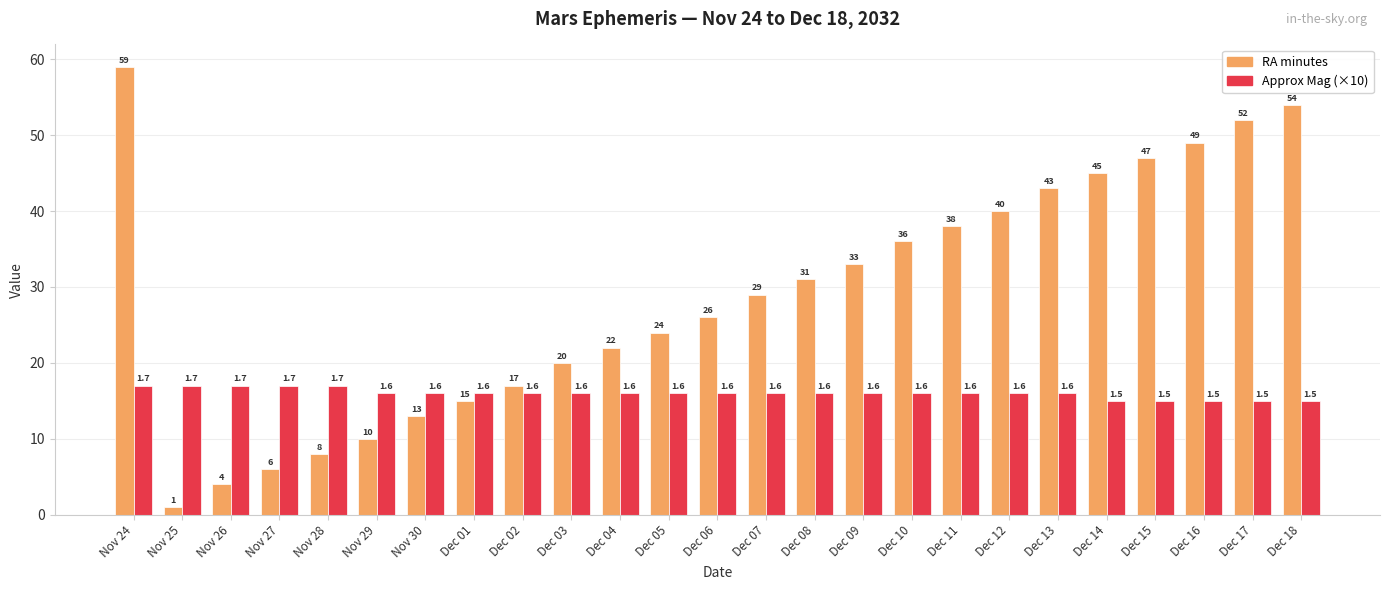

Reading left to right, transcribe all the data shown in this chart.

RA minutes: Nov 24=59	Nov 25=1	Nov 26=4	Nov 27=6	Nov 28=8	Nov 29=10	Nov 30=13	Dec 01=15	Dec 02=17	Dec 03=20	Dec 04=22	Dec 05=24	Dec 06=26	Dec 07=29	Dec 08=31	Dec 09=33	Dec 10=36	Dec 11=38	Dec 12=40	Dec 13=43	Dec 14=45	Dec 15=47	Dec 16=49	Dec 17=52	Dec 18=54
Approx Mag (×10): Nov 24=17	Nov 25=17	Nov 26=17	Nov 27=17	Nov 28=17	Nov 29=16	Nov 30=16	Dec 01=16	Dec 02=16	Dec 03=16	Dec 04=16	Dec 05=16	Dec 06=16	Dec 07=16	Dec 08=16	Dec 09=16	Dec 10=16	Dec 11=16	Dec 12=16	Dec 13=16	Dec 14=15	Dec 15=15	Dec 16=15	Dec 17=15	Dec 18=15